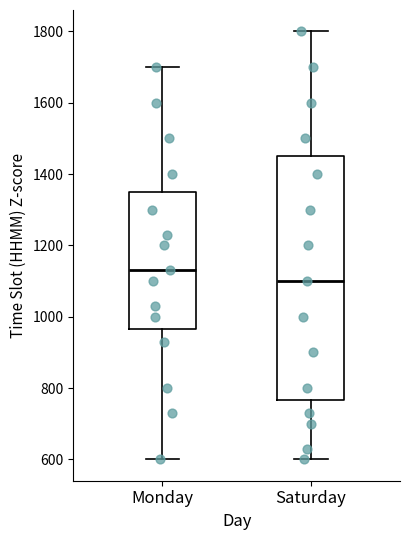

Where does the lower whisker of the box for Monday end on the y-axis? The values are not printed on the chart, so give them approximately, as read against the axis.

600